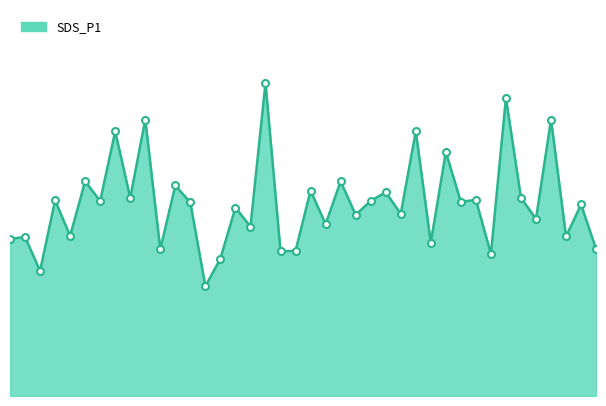

True or false: SDS_P1_line and SDS_P1_markers cross at least once.

False